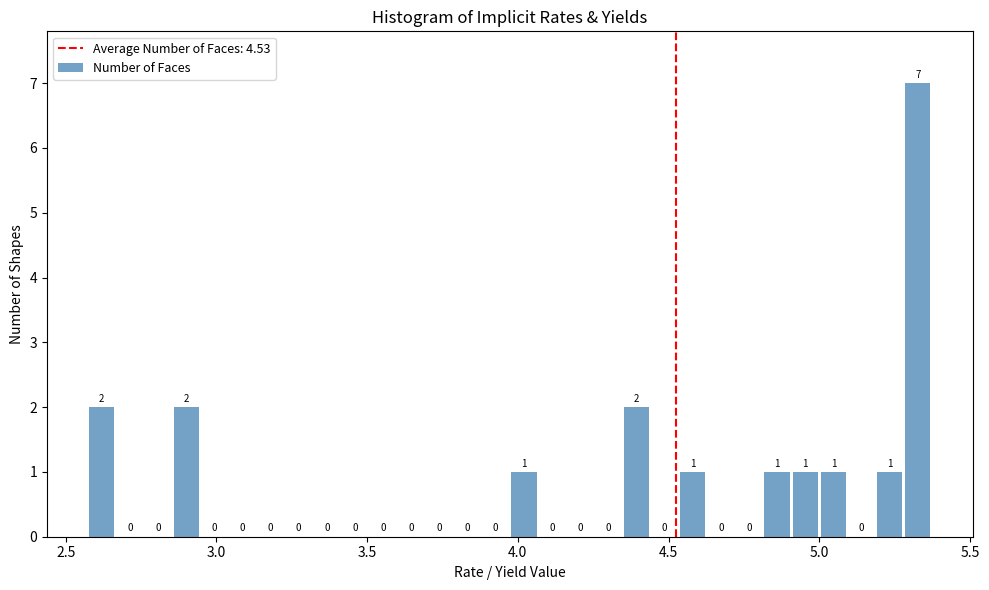

Read against the x-axis, roughly where is the centre of the tallest bar?

5.35